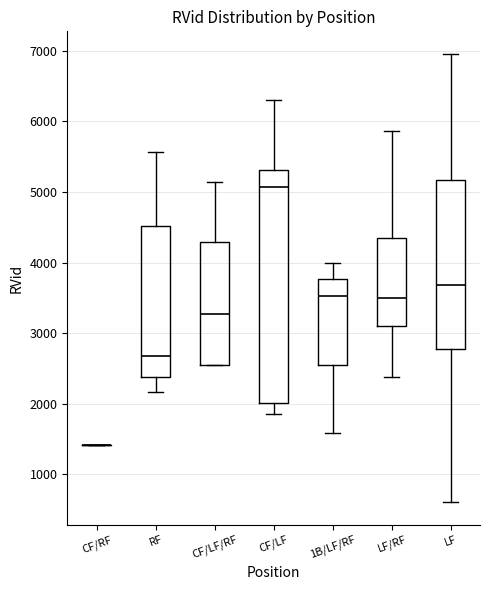

Comparing the boxes themselves (not the whiskers), which one is the tallest?

CF/LF